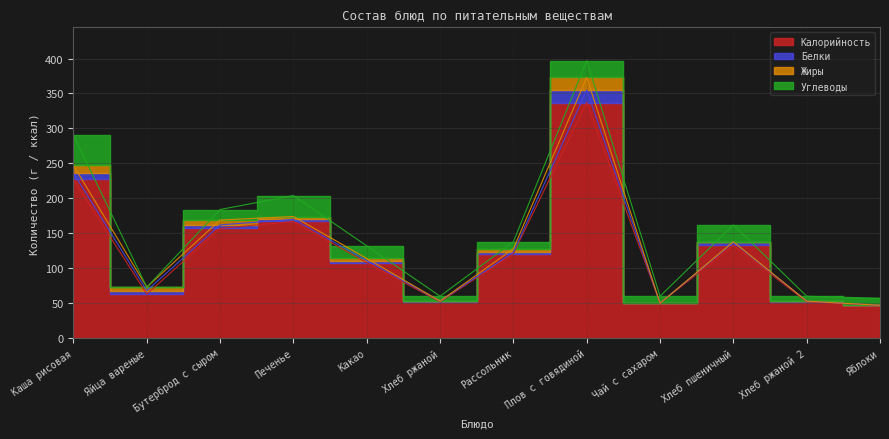

True or false: Белки and Калорийность intersect in this chart.

False